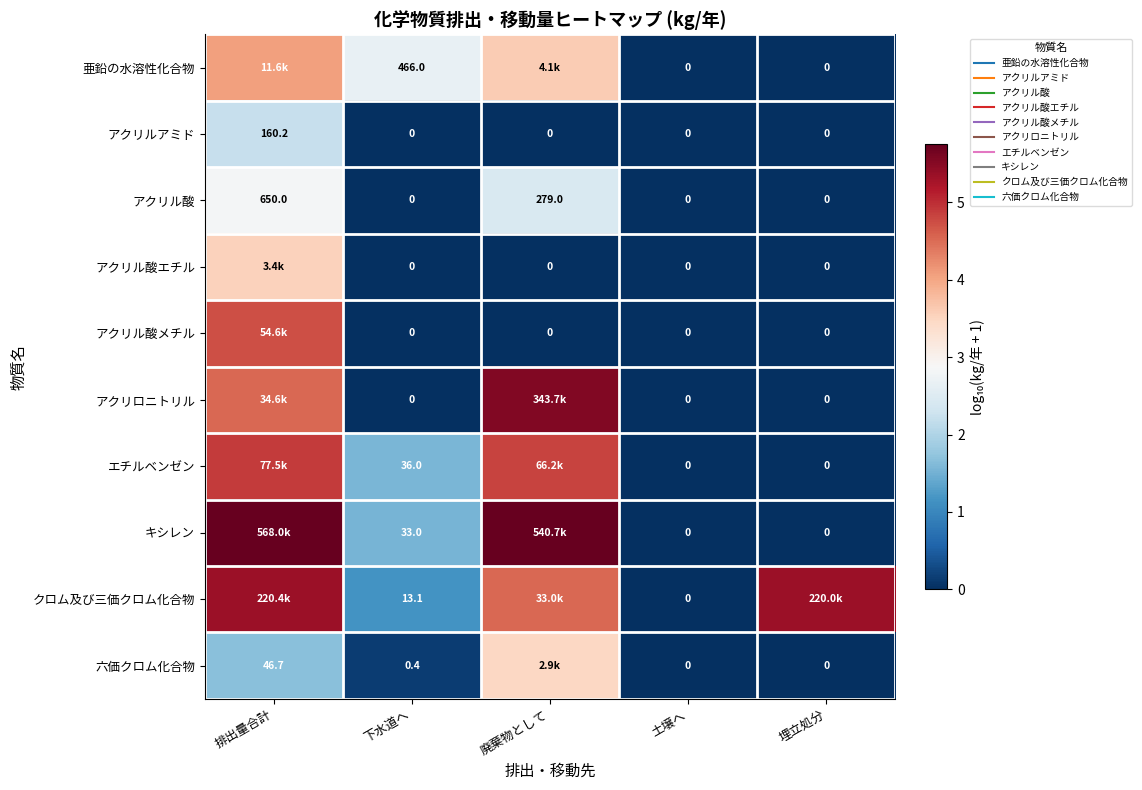

Which label corresponds to the smallest value in the chart?

土壌へ